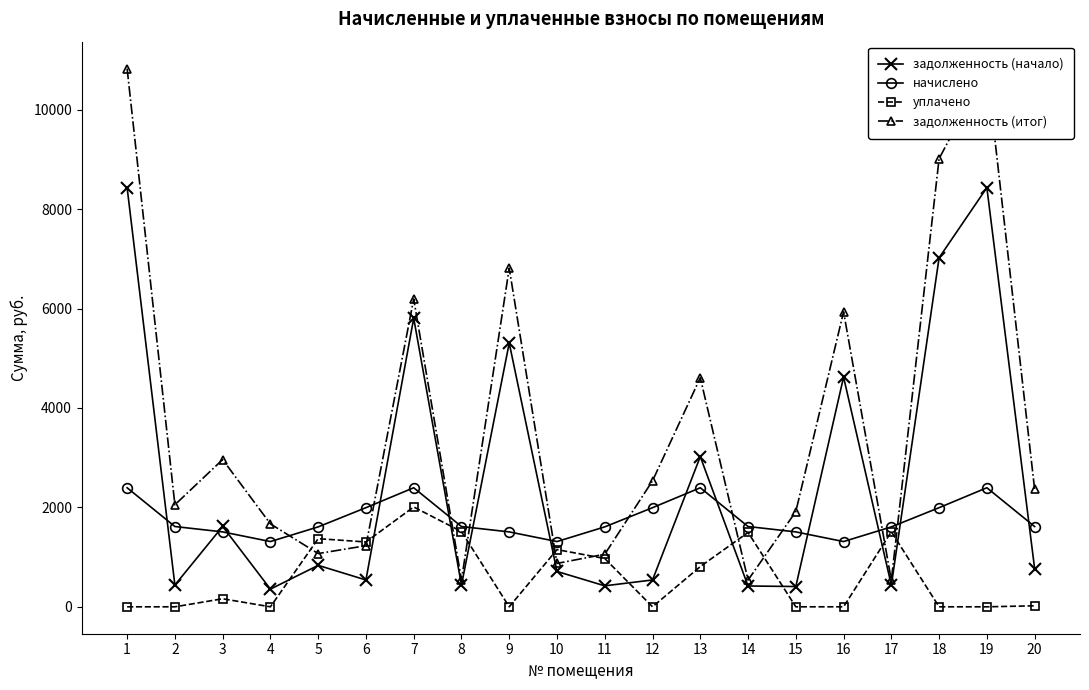

Reading left to right, transcribe all the data shown in this chart.

задолженность (начало): 8433.1	437.4	1617.0	355.6	833.9	540.0	5806.7	437.3	5306.6	711.1	422.2	540.1	3021.8	419.1	408.2	4622.1	435.5	7021.9	8433.1	769.5
начислено: 2395.2	1615.2	1507.2	1312.8	1608.0	1994.4	2395.2	1615.2	1507.2	1312.8	1608.0	1994.4	2395.2	1615.2	1507.2	1312.8	1608.0	1994.4	2395.2	1615.2
уплачено: 0.0	0.0	161.9	0.0	1370.7	1304.8	2008.6	1513.4	0.0	1150.9	971.9	0.0	809.2	1496.1	0.0	0.0	1510.3	0.0	0.0	20.2
задолженность (итог): 10828.3	2052.7	2962.3	1668.3	1071.2	1229.6	6193.2	539.1	6813.8	873.0	1058.3	2534.6	4607.8	538.3	1915.4	5934.9	533.2	9016.4	10828.3	2364.4